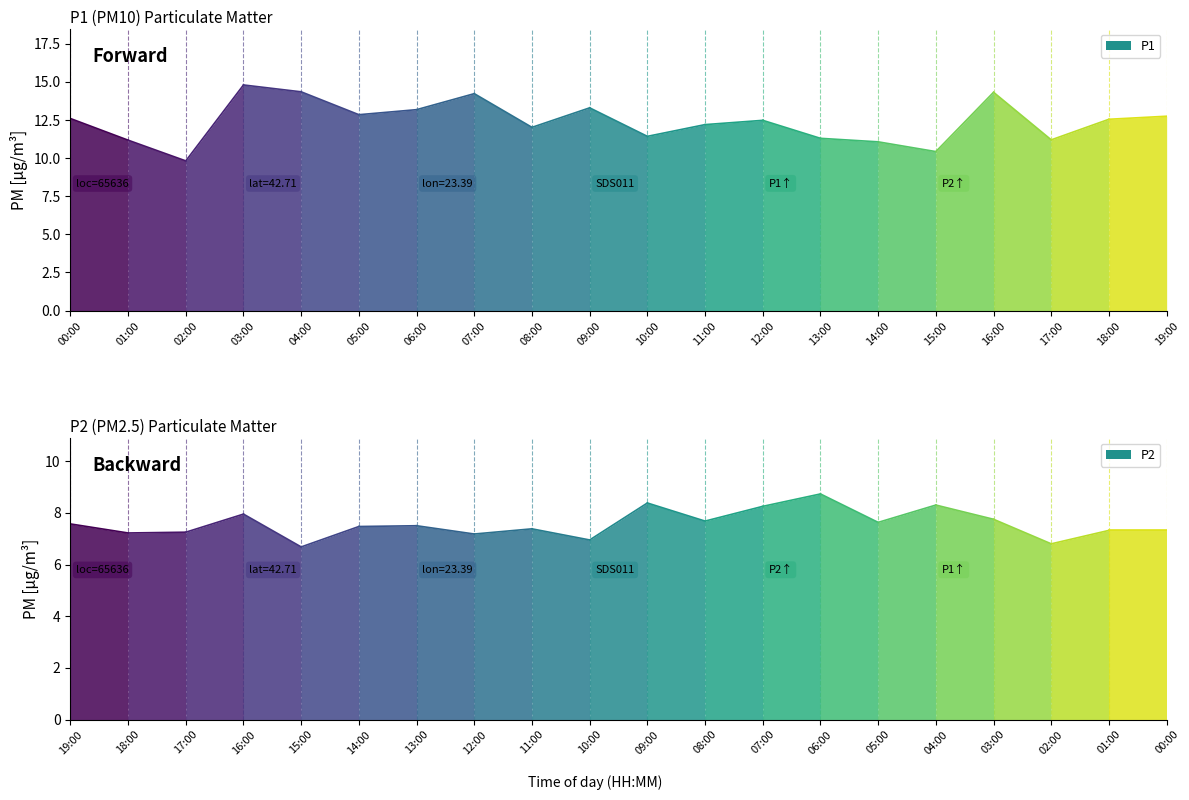

How many lines are shown in the chart?

2